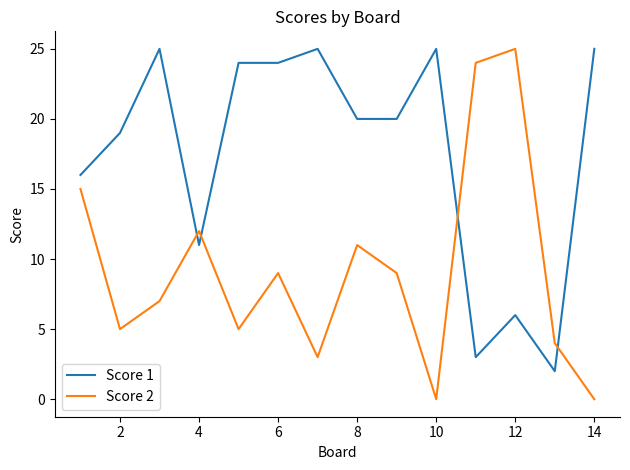

Which series has the largest total across all categories?

Score 1